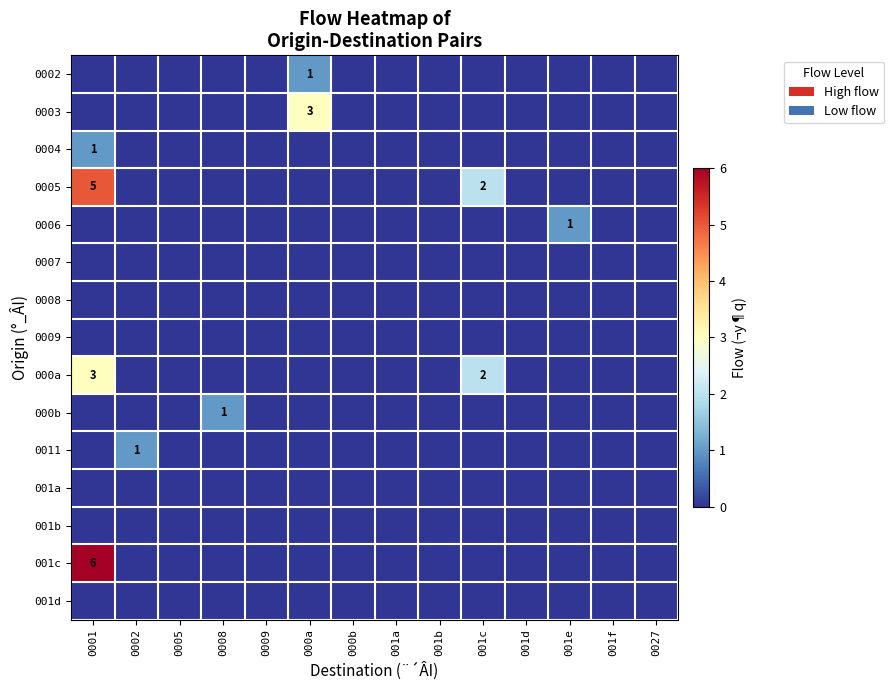

Which series has the largest total across all categories?

0005